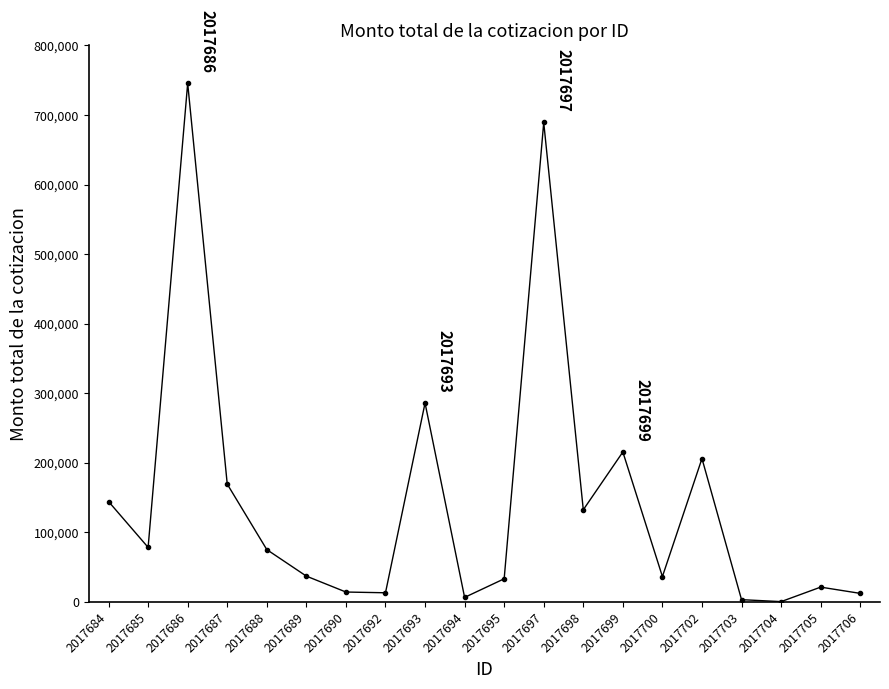

How many data points does each series have?

20